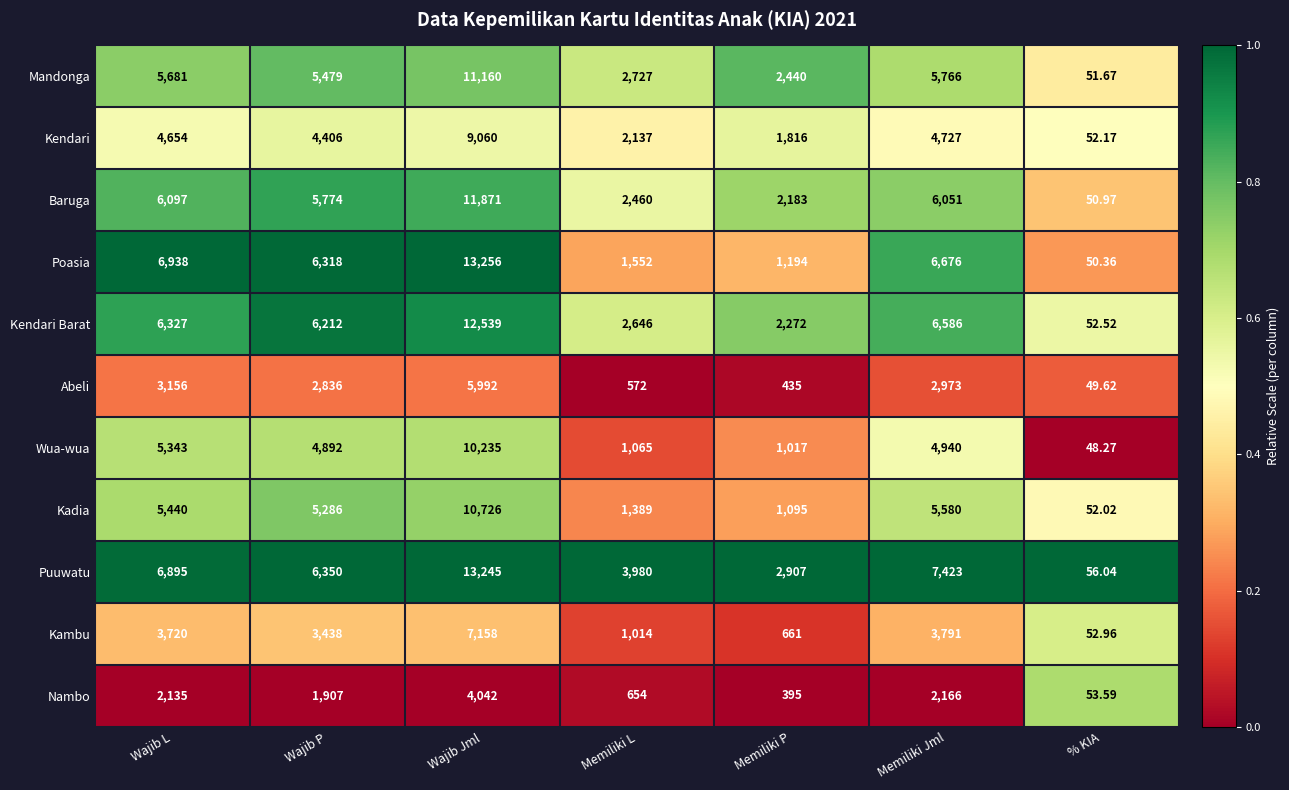

What is the maximum value shown in the chart?

13256.0